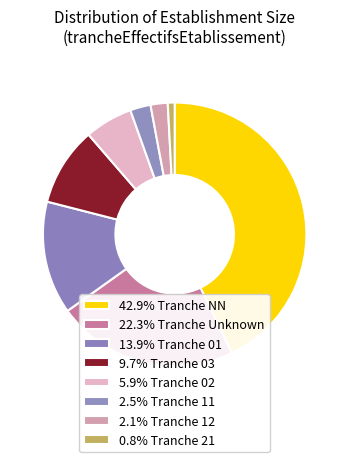

How many segments does this pie chart have?

8